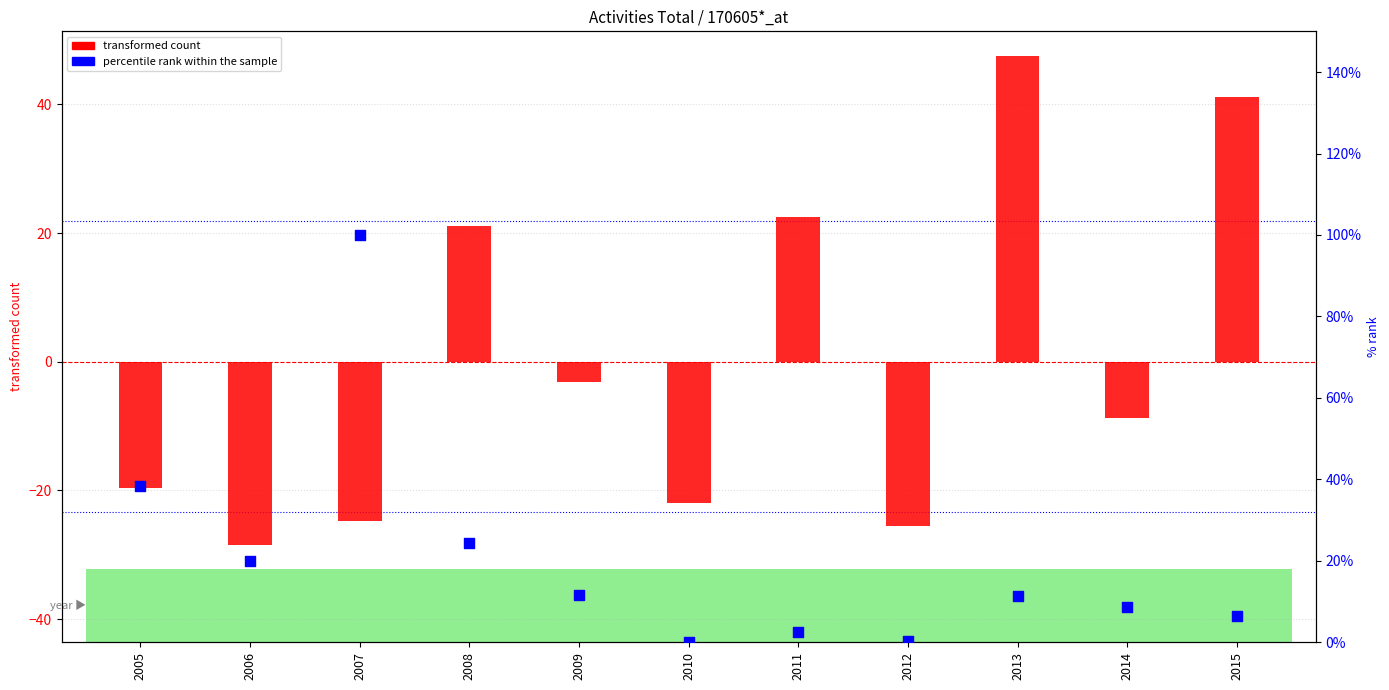

What are all the series names shown in the legend?

transformed count, percentile rank within the sample